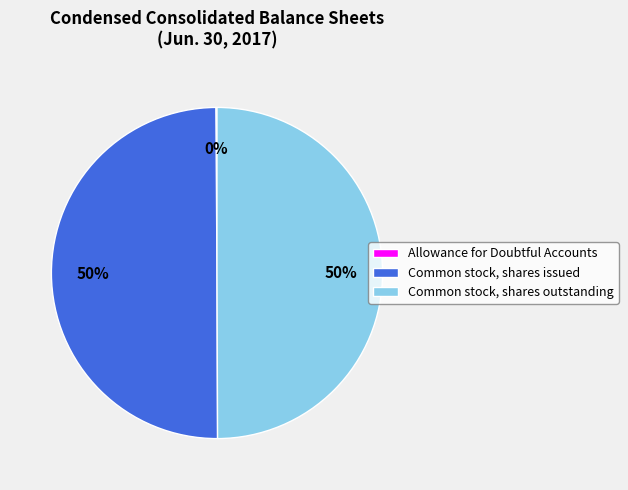

To the nearest percent, what portion does Common stock, shares issued represent?

50%